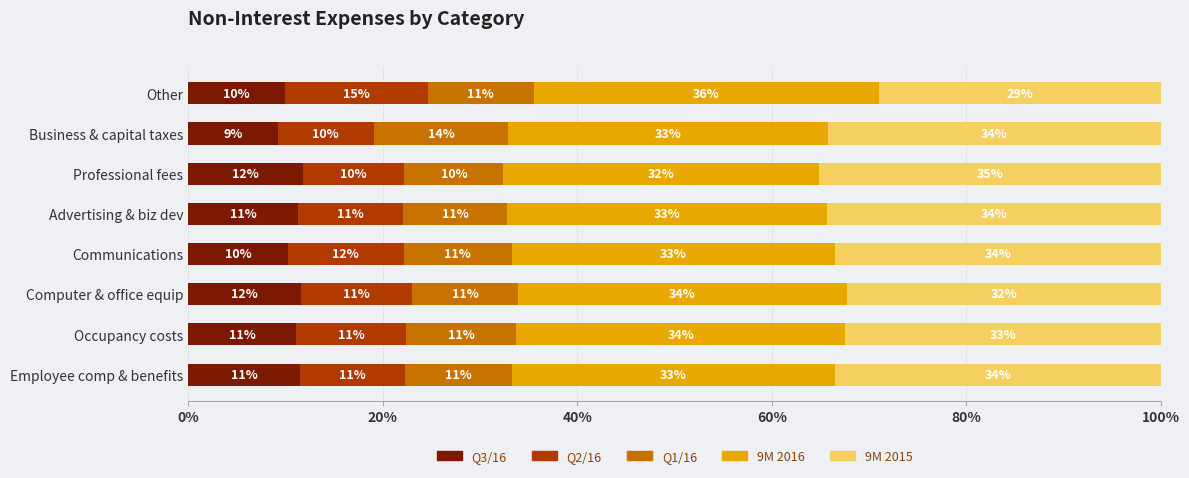

What is the minimum value for Q3/16?

9.2